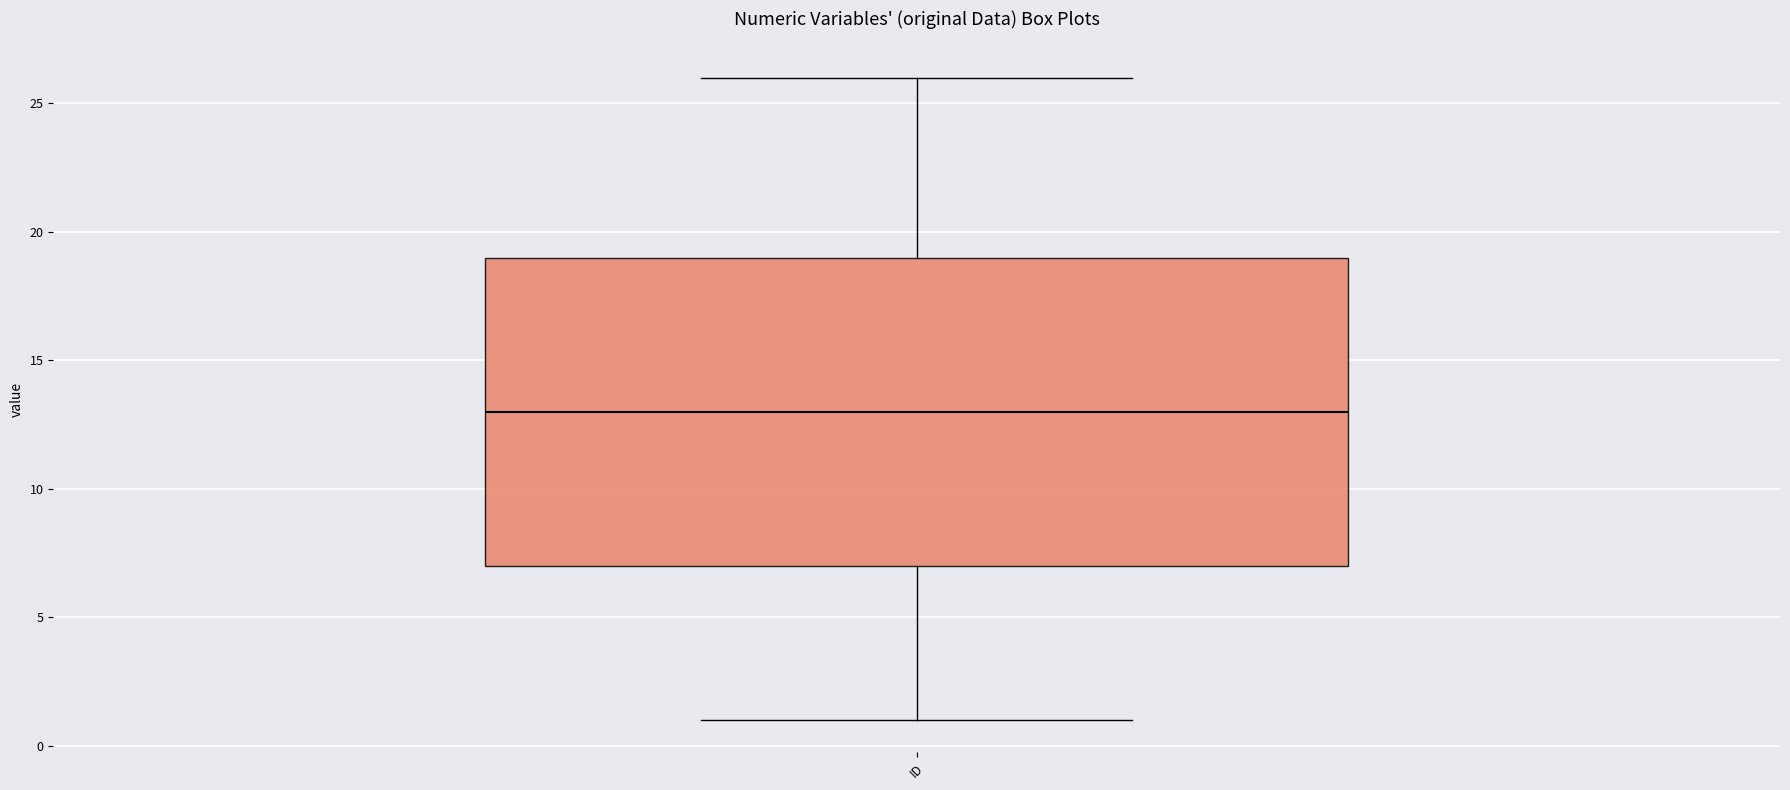

Where does the upper whisker of the box for ID end on the y-axis? The values are not printed on the chart, so give them approximately, as read against the axis.

26